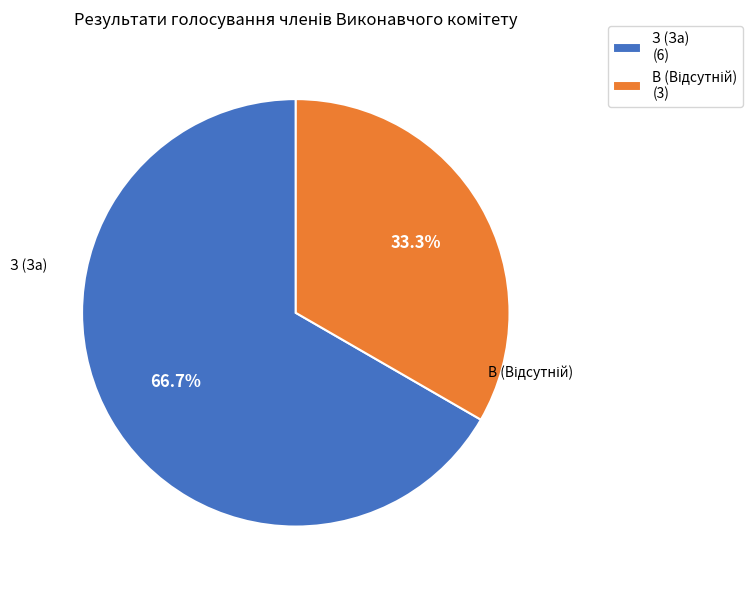

What portion of the pie excludes З (За) (6)?

33.3%